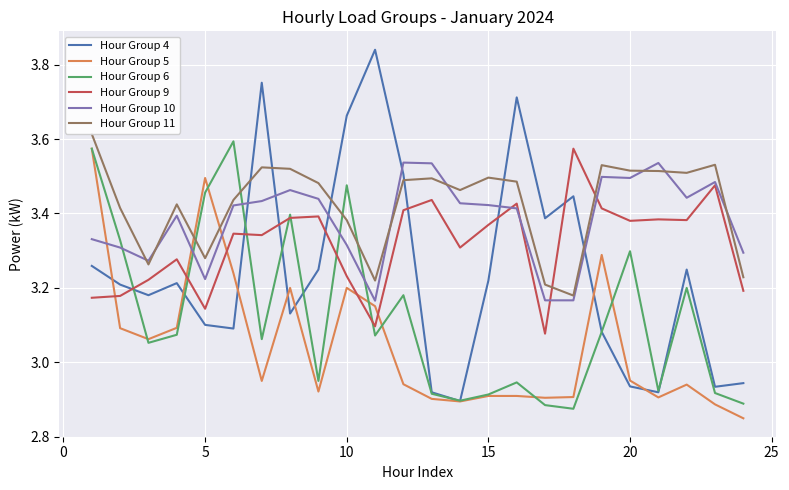

How many intersections are there between Hour Group 9 and Hour Group 4?

7